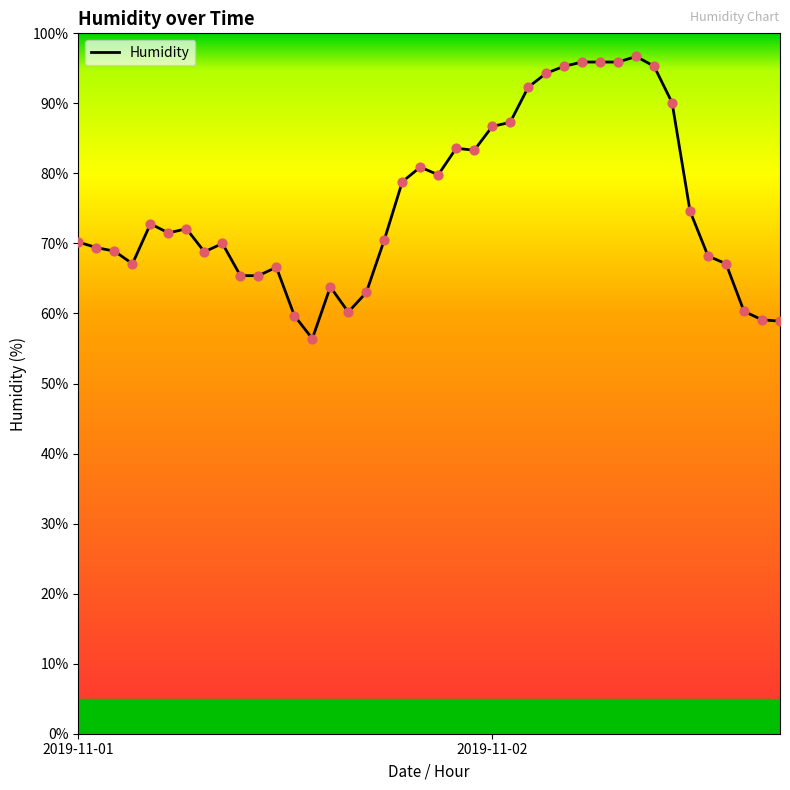

What is the difference between the maximum and minimum values?

40.3